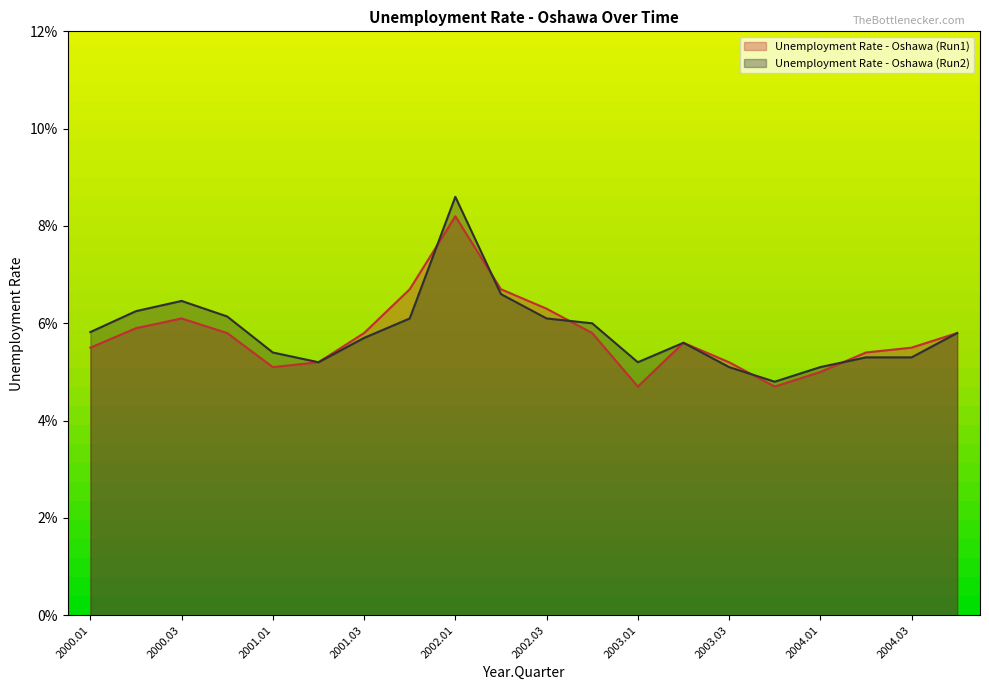

What is the maximum value for Unemployment Rate - Oshawa (Run2)?

0.1